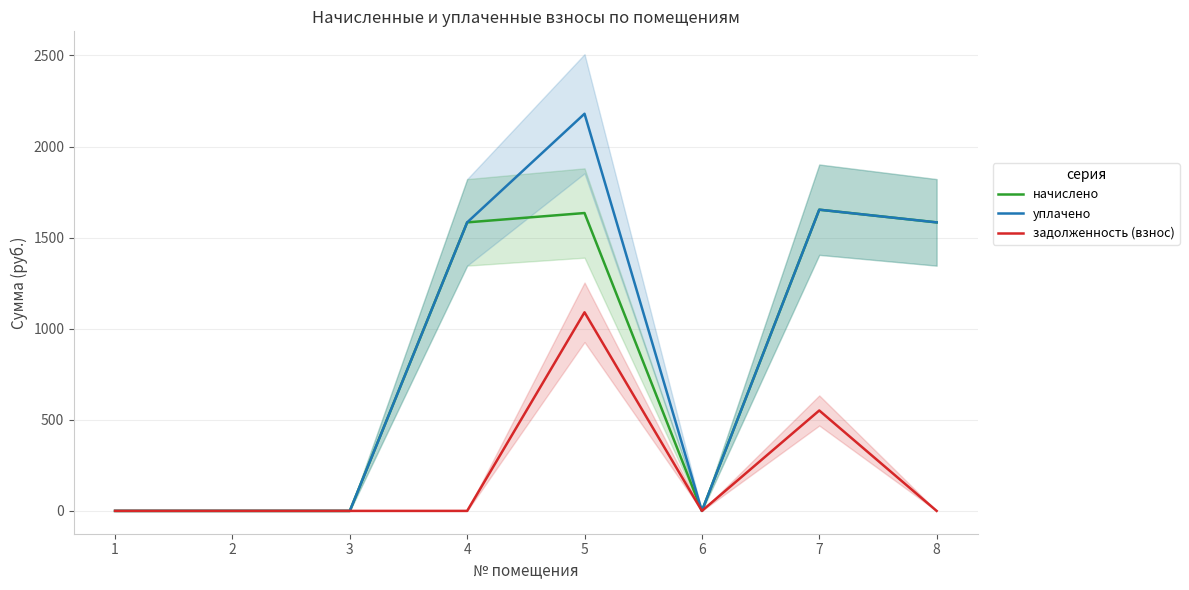

In уплачено, how many points are higher than both neighbors (excluding endpoints)?

2